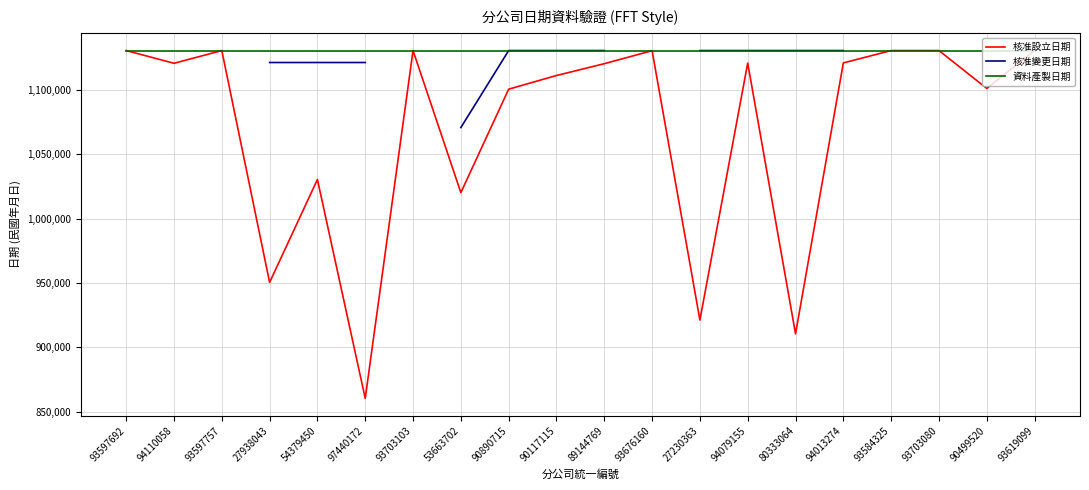

What is the difference between the second highest and second lowest values in the 核准設立日期 series?

219896